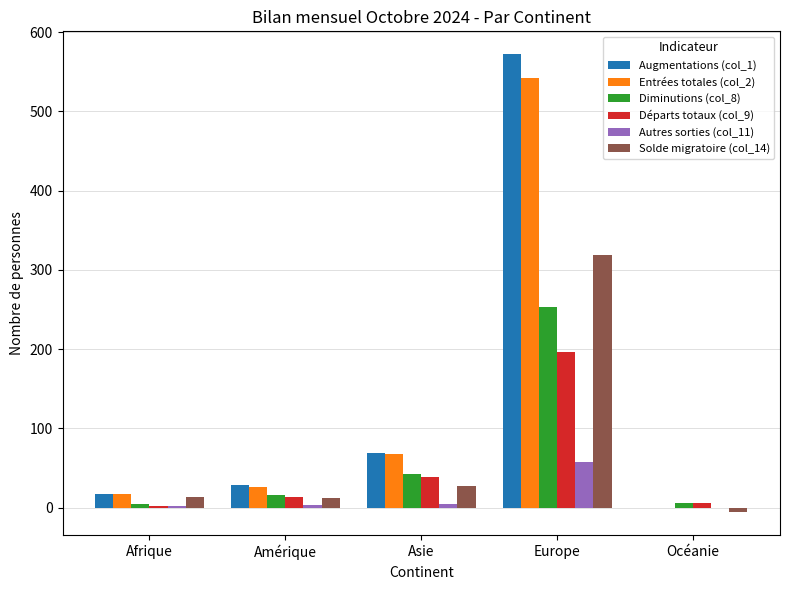

True or false: Entrées totales (col_2) has a value of 317 at Europe.

False